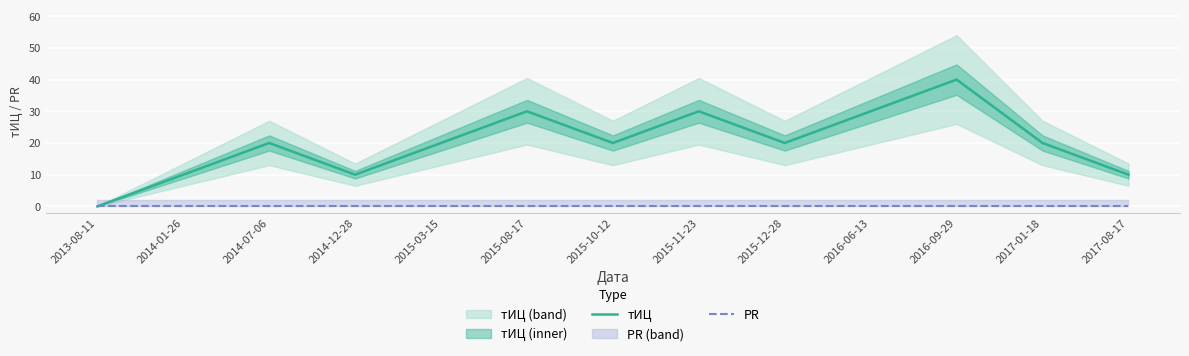

The тИЦ series shows 10 at 2017-08-17. True or false?

True